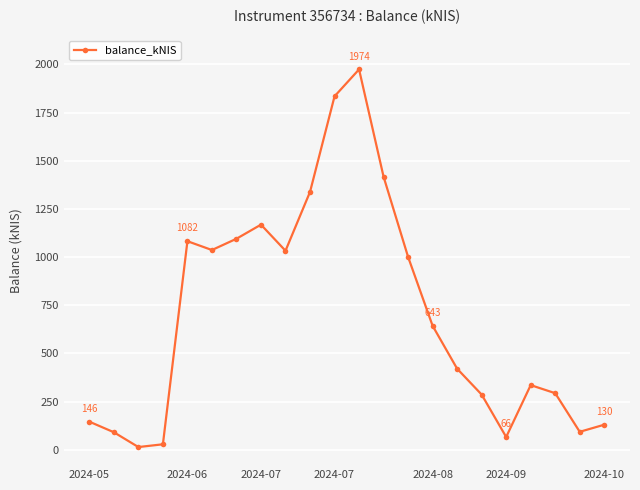

How many lines are shown in the chart?

1